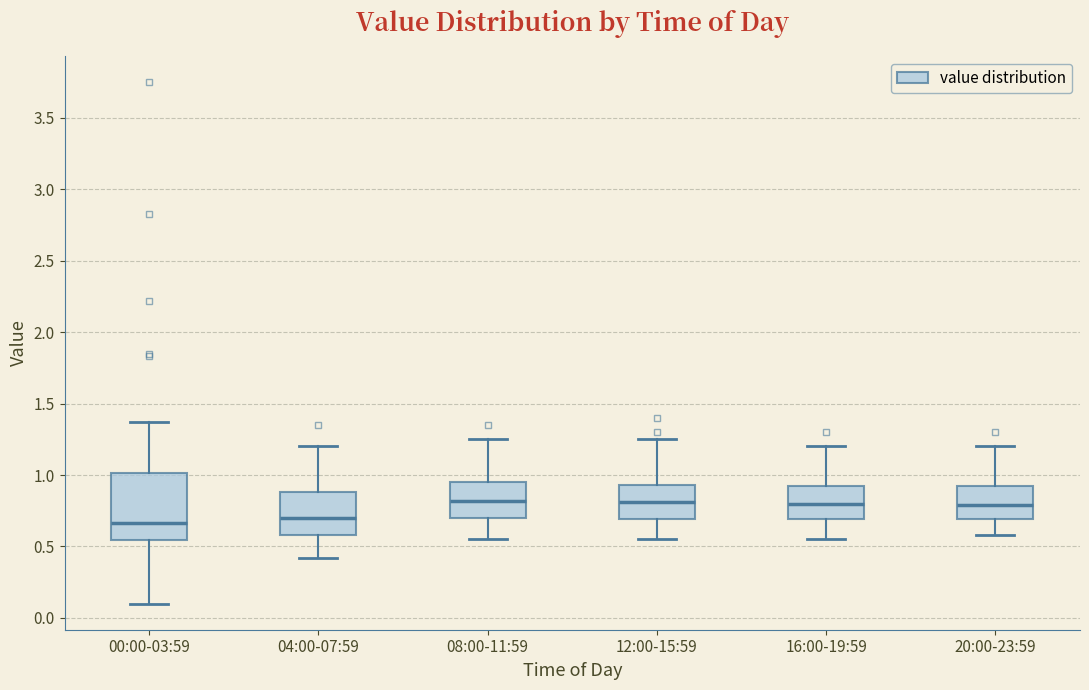

Reading left to right, read every box against the y-axis: the position of its median line, the range the box covers, and the ends of its whiskers. The values are not printed on the chart, so give them approximately, as read against the axis.

00:00-03:59: median 0.65, box 0.55 to 1.00, whiskers 0.10 to 1.35
04:00-07:59: median 0.70, box 0.60 to 0.90, whiskers 0.40 to 1.20
08:00-11:59: median 0.80, box 0.70 to 0.95, whiskers 0.55 to 1.25
12:00-15:59: median 0.80, box 0.70 to 0.95, whiskers 0.55 to 1.25
16:00-19:59: median 0.80, box 0.70 to 0.90, whiskers 0.55 to 1.20
20:00-23:59: median 0.80, box 0.70 to 0.90, whiskers 0.60 to 1.20